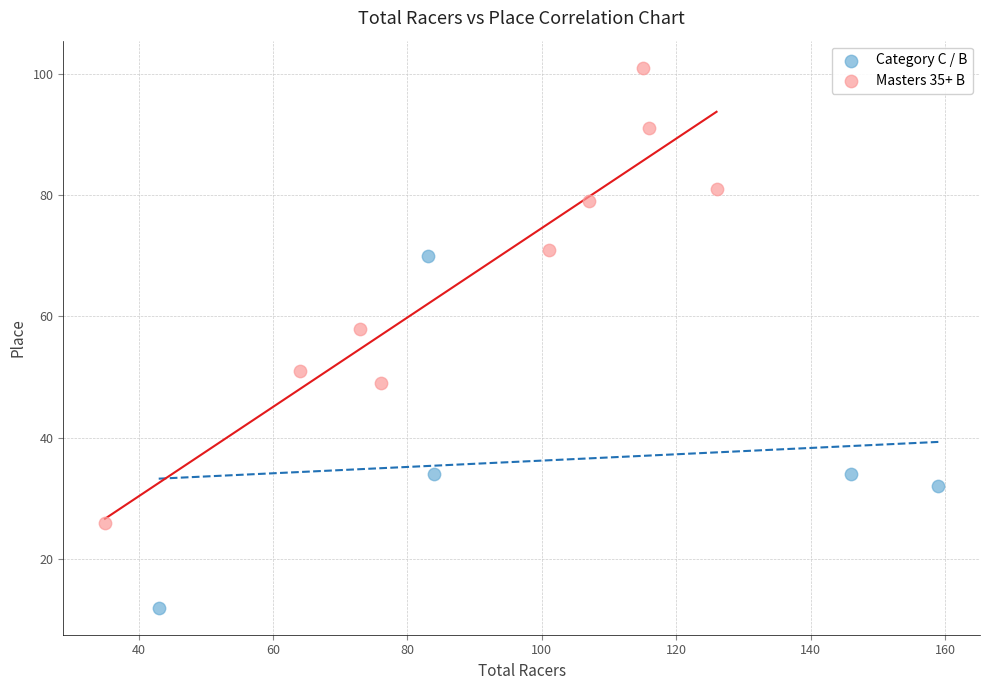

Which series has the largest Y range (max minus min)?

Masters 35+ B